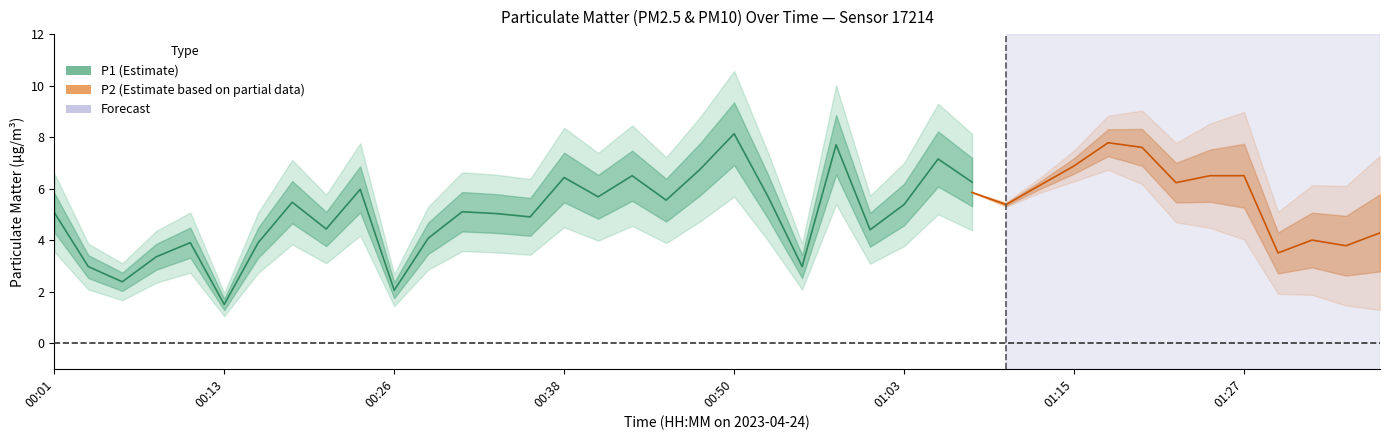

Is it true that P1 equals 1.3 at 01:30?

False